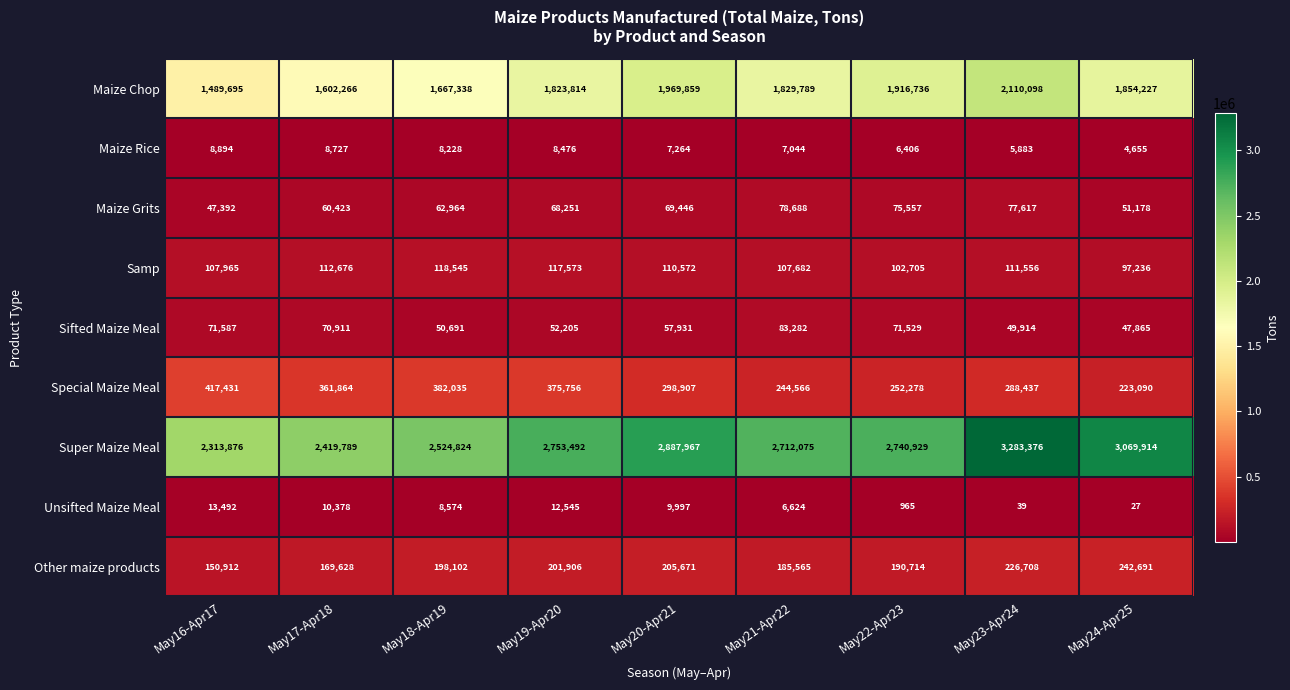

Between May22-Apr23 and May24-Apr25, which series saw the biggest shift?

Super Maize Meal